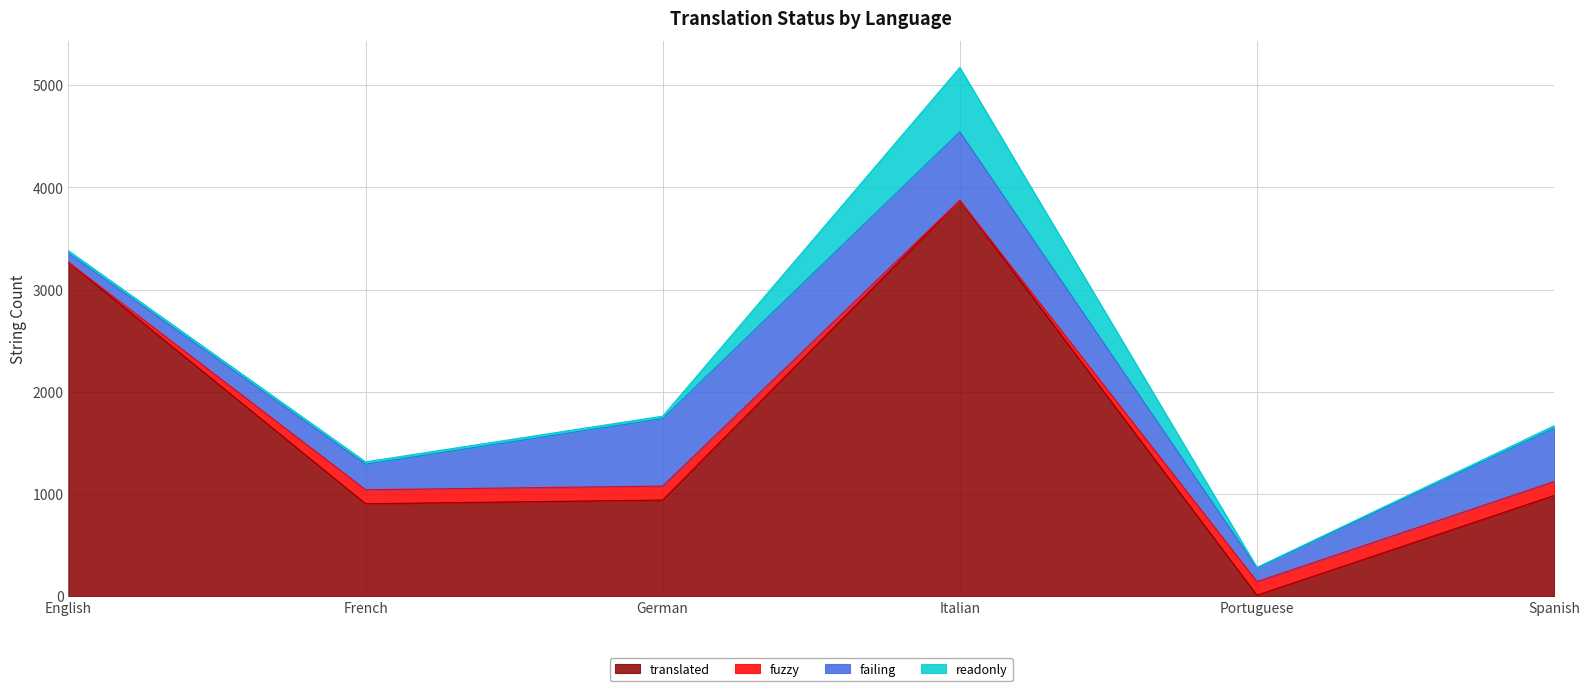

What value does the failing series have at English, to the nearest 50?

100